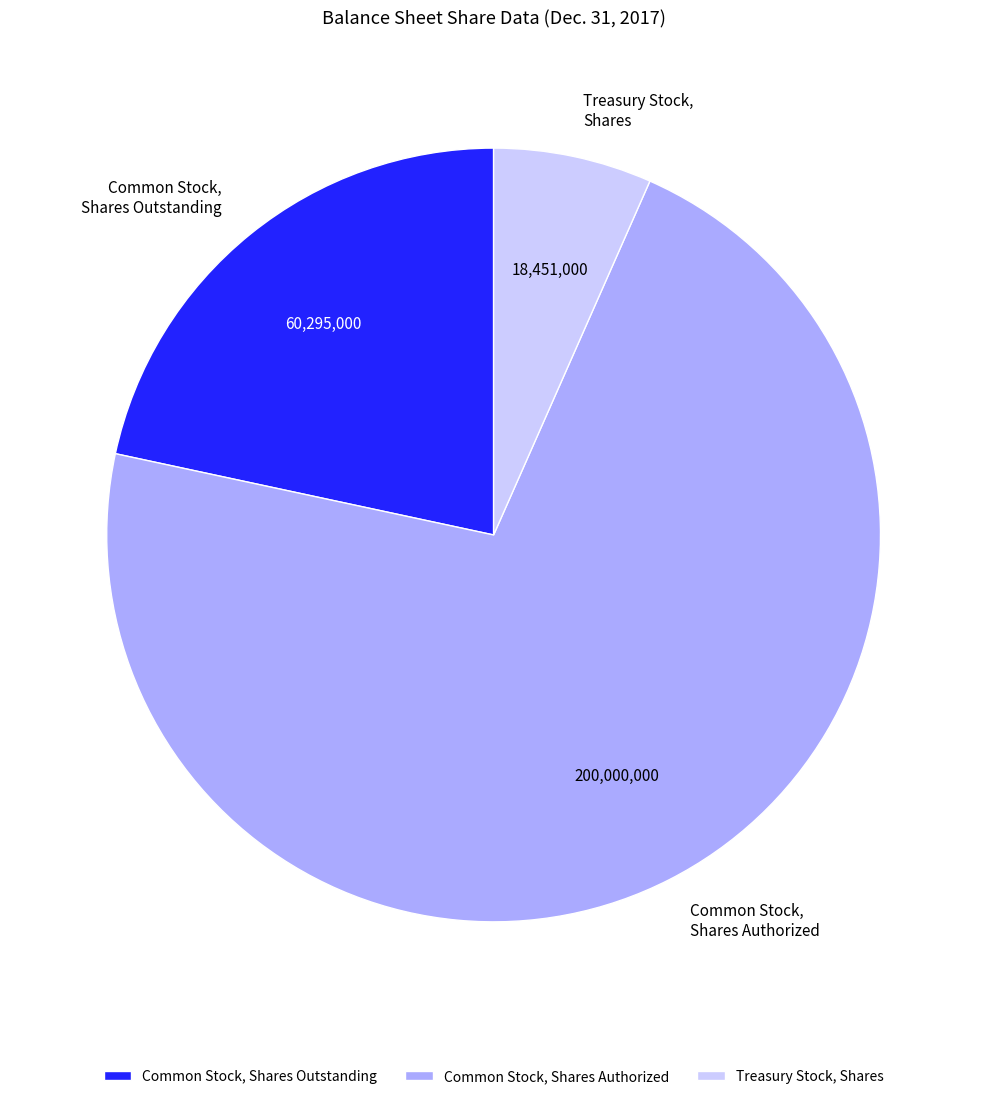

The Common Stock, Shares Outstanding slice represents 28% of the pie. True or false?

False